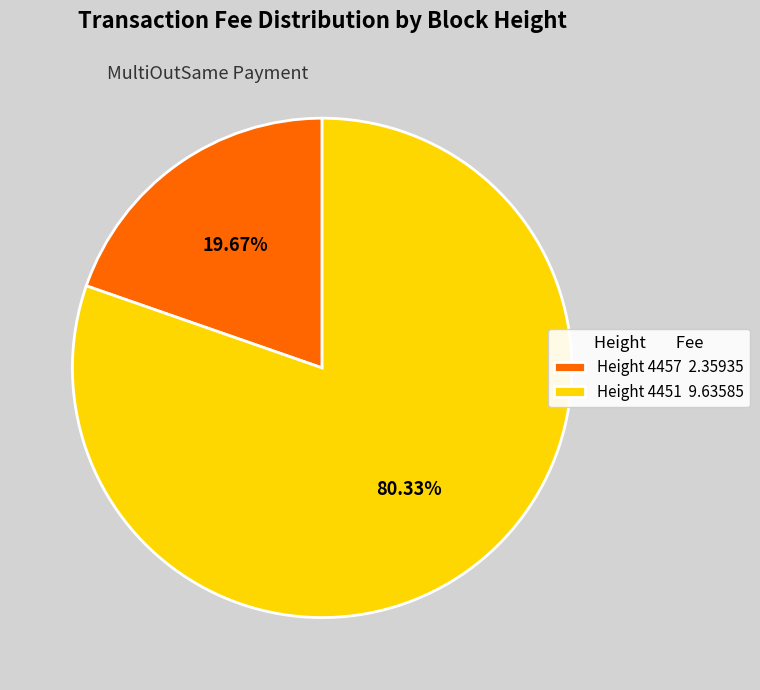

Between Height 4451 9.63585 and Height 4457 2.35935, which is larger?

Height 4451 9.63585